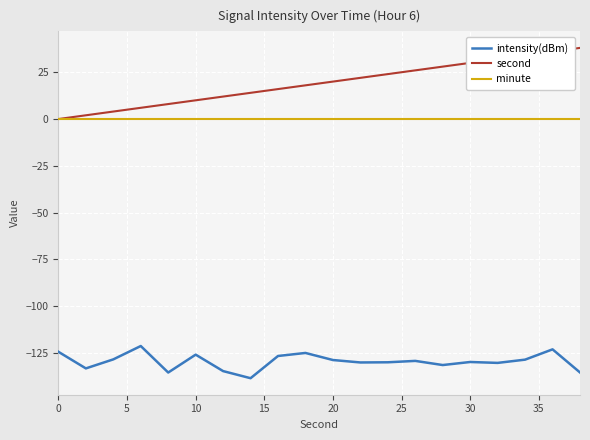

Which series has the largest total across all categories?

second